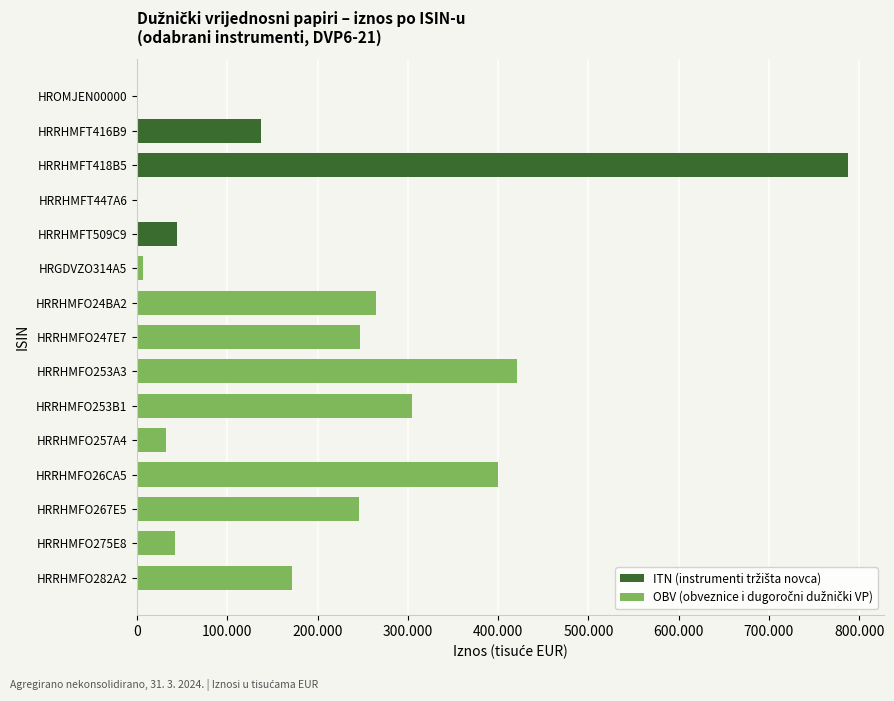

What is the label of the 2nd bar from the right?

HRRHMFT447A6